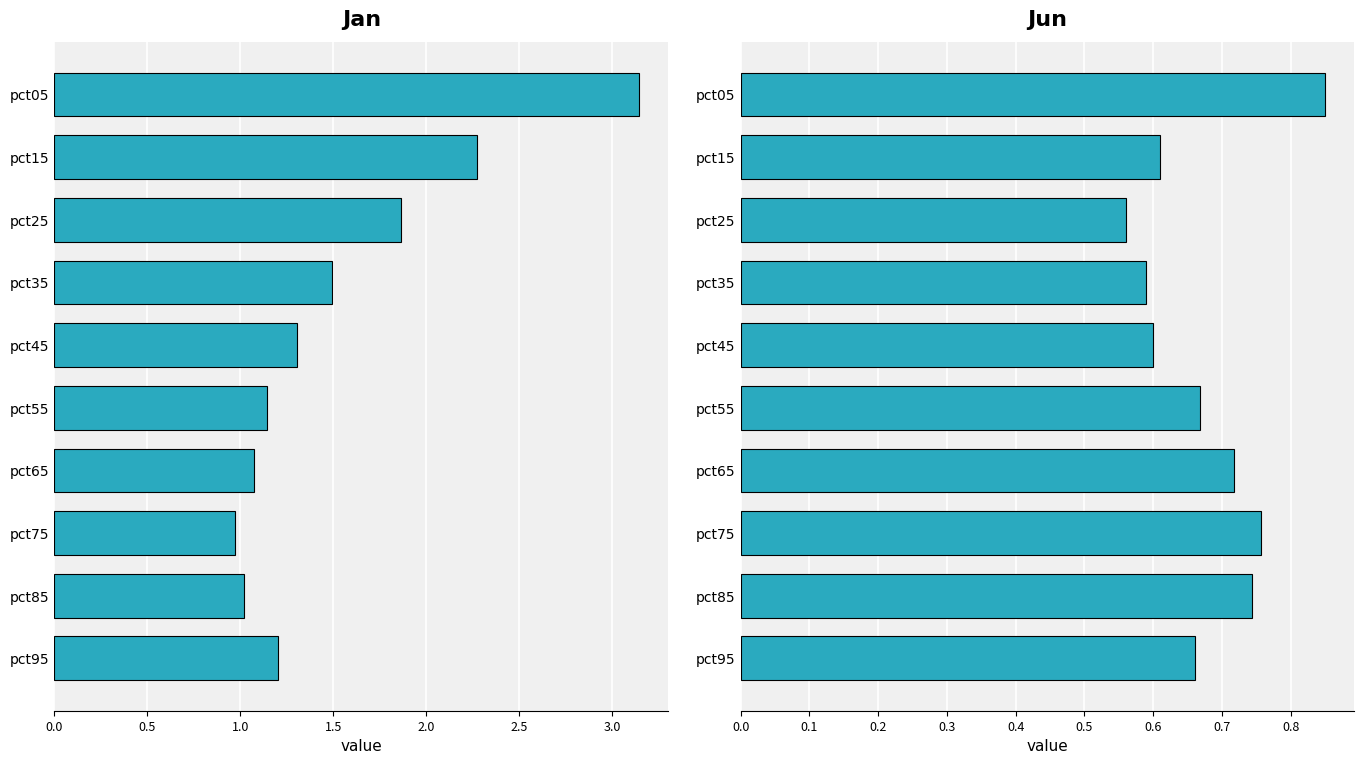

Which series has the largest range (max minus min)?

Jan